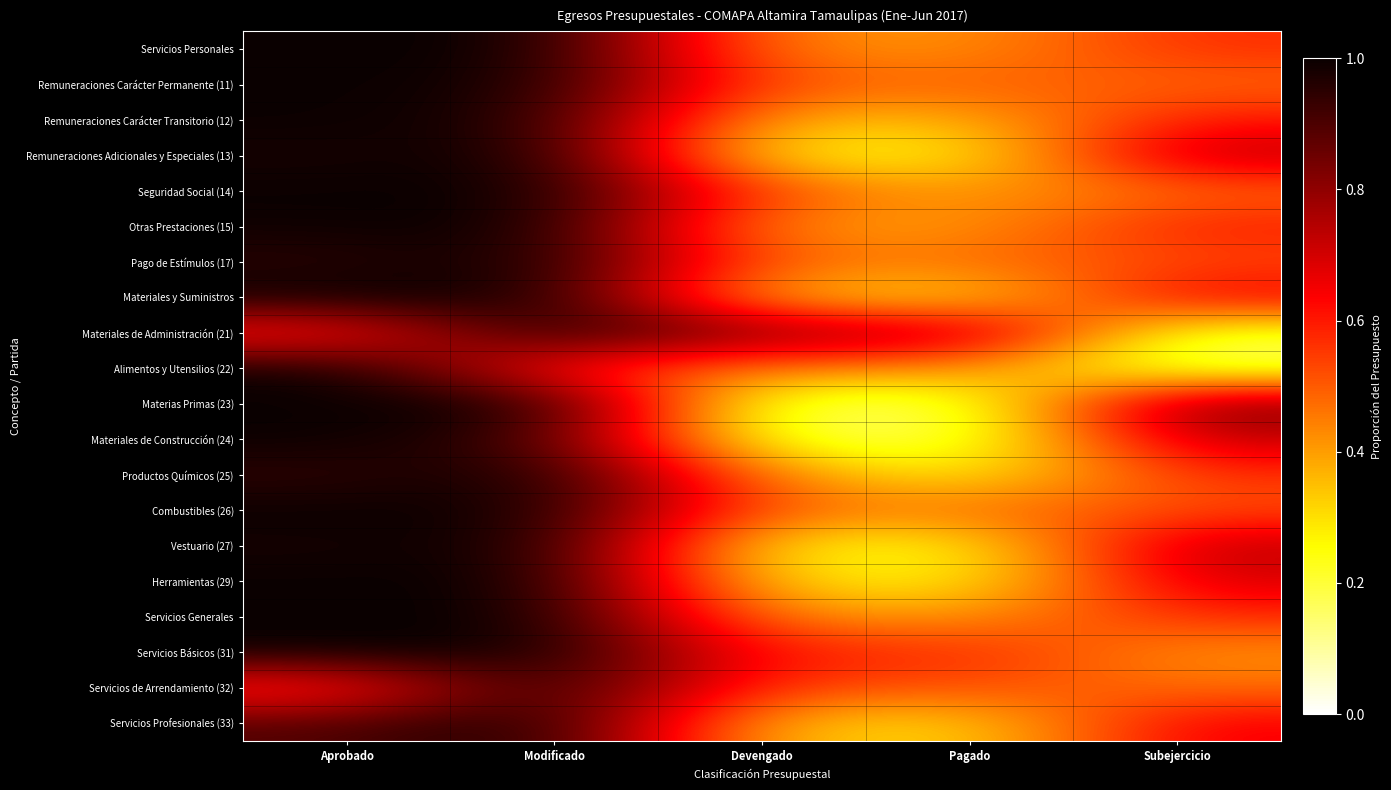

Which category has the lowest value across all series?

Subejercicio